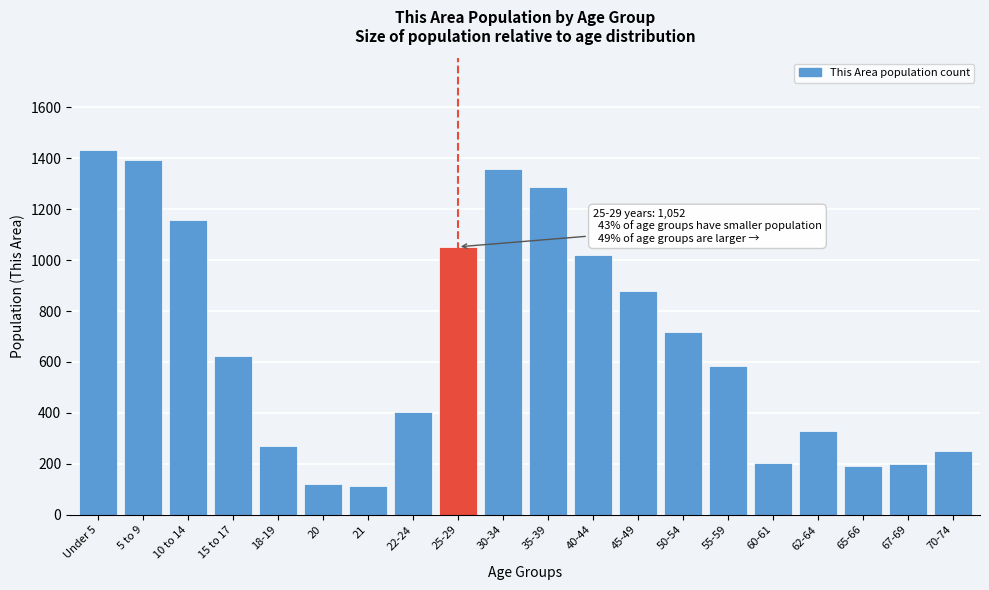

What is the smallest value displayed?

111